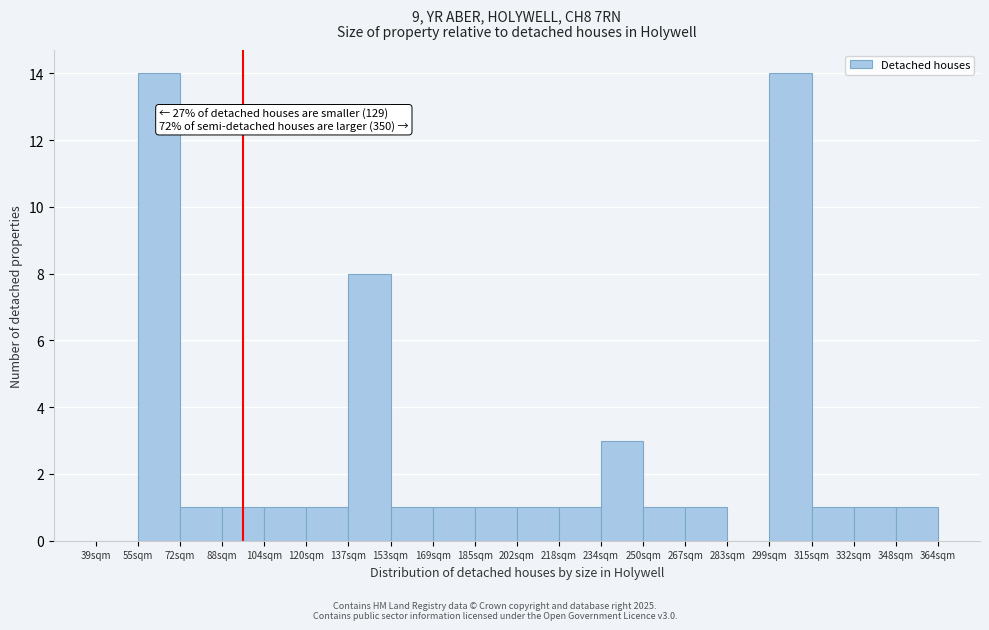

Reading left to right, list all the values displayed in this chart.

39sqm=0	55sqm=14	72sqm=1	88sqm=1	104sqm=1	120sqm=1	137sqm=8	153sqm=1	169sqm=1	185sqm=1	202sqm=1	218sqm=1	234sqm=3	250sqm=1	267sqm=1	283sqm=0	299sqm=14	315sqm=1	332sqm=1	348sqm=1